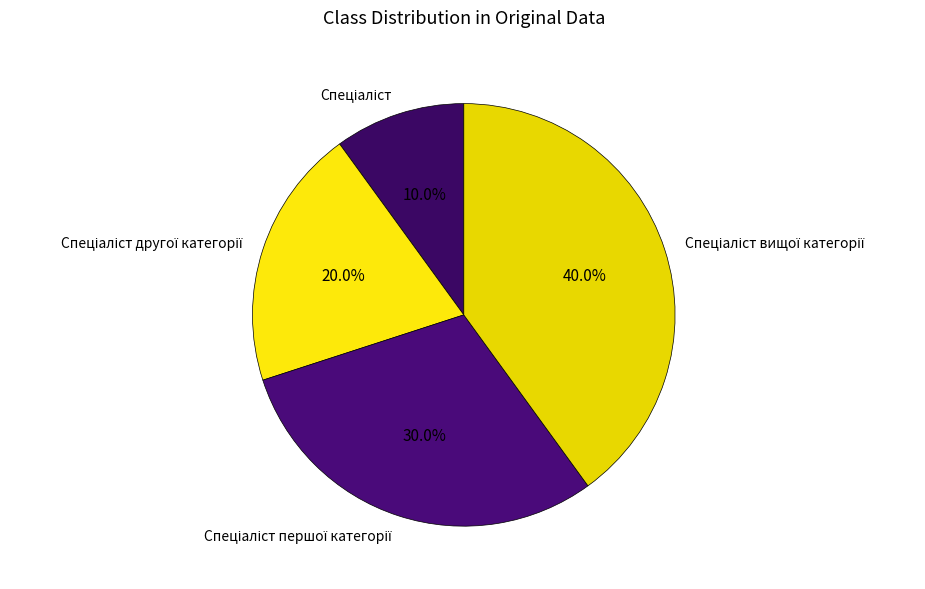

To the nearest percent, what is the difference between the largest and smallest slice percentages?

30%